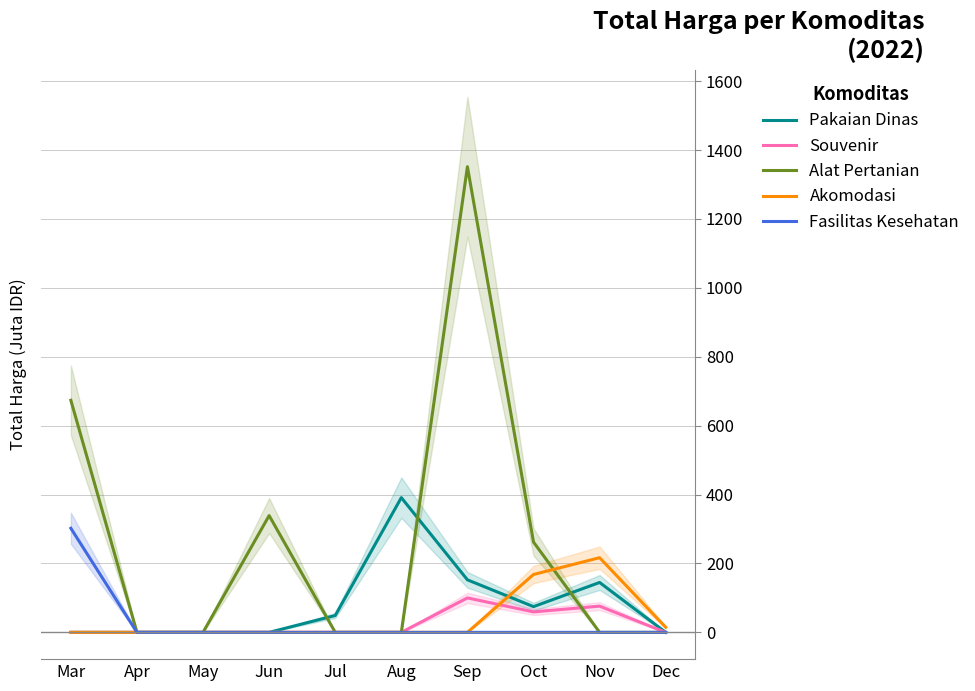

What is the difference between the second highest and second lowest values in the Souvenir series?

76.1